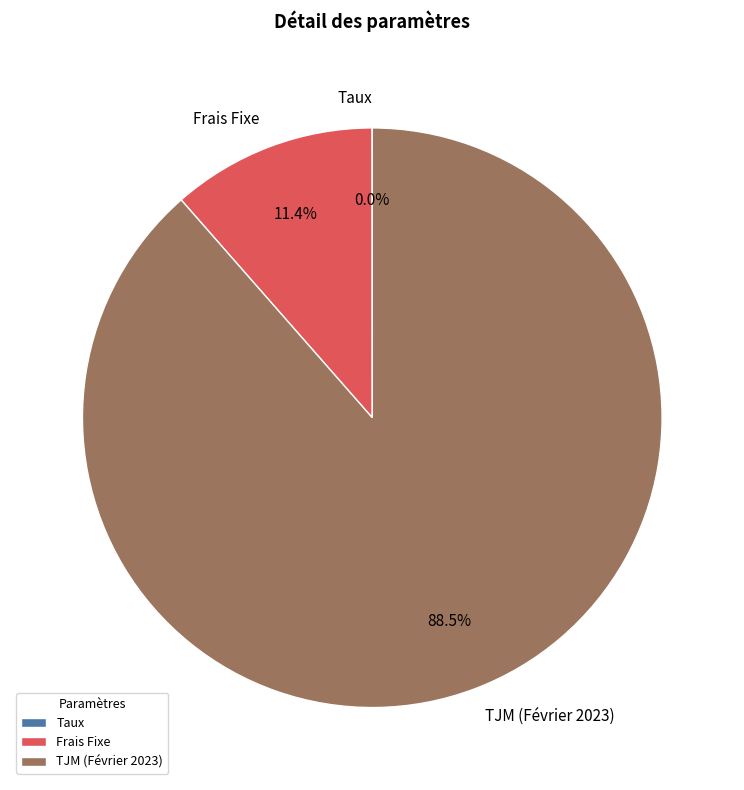

Combined, do Frais Fixe and TJM (Février 2023) account for over 50%?

Yes